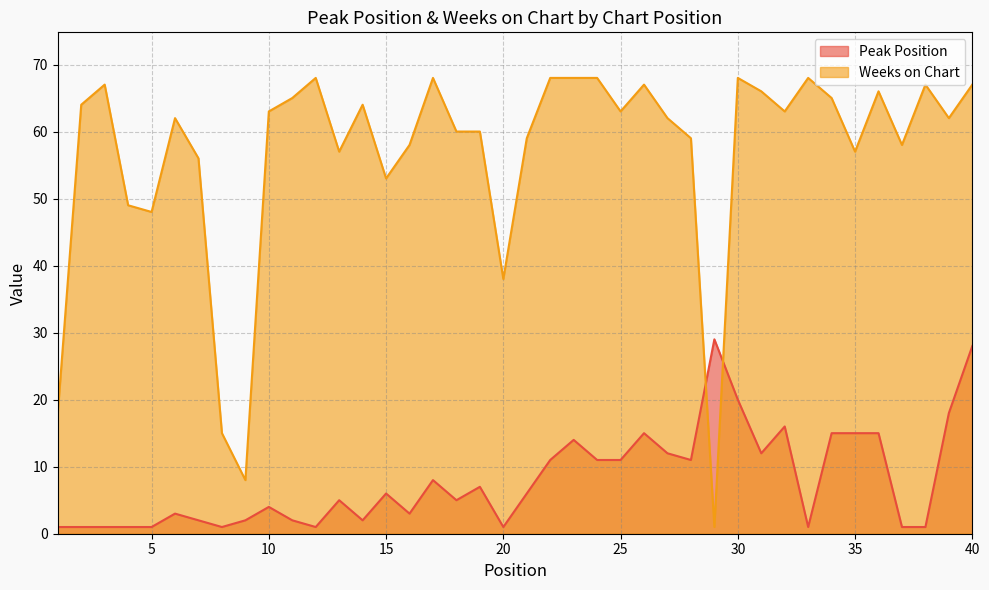

After their last crossing, which series has the higher values: Peak Position or Weeks on Chart?

Weeks on Chart